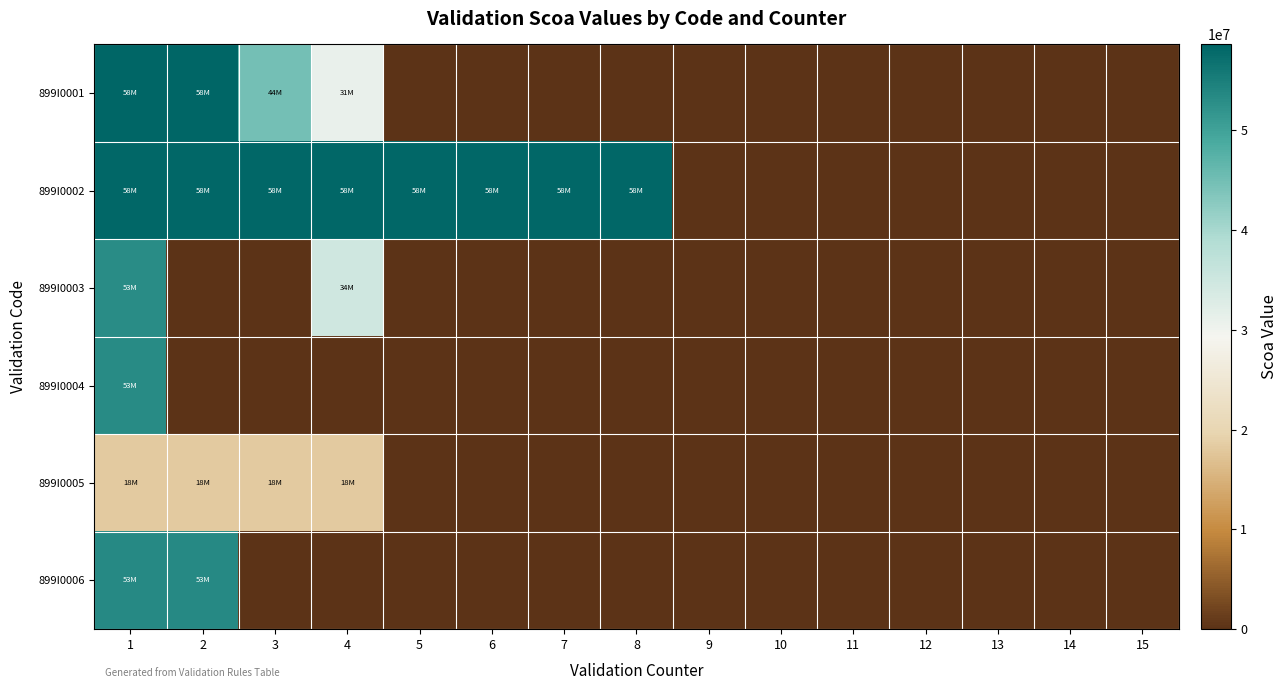

List the series in order of their peak value, highest first.

899I0001, 899I0002, 899I0006, 899I0004, 899I0003, 899I0005